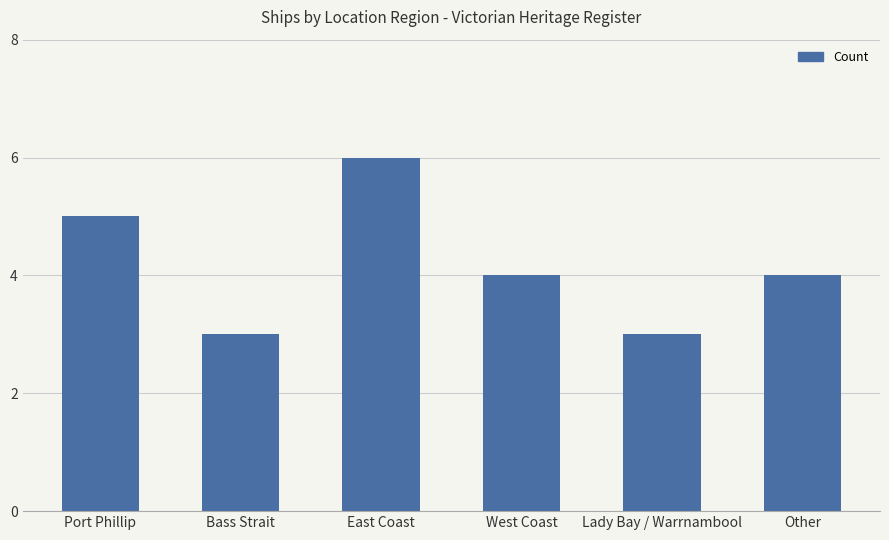

Read the value at Lady Bay / Warrnambool.

3